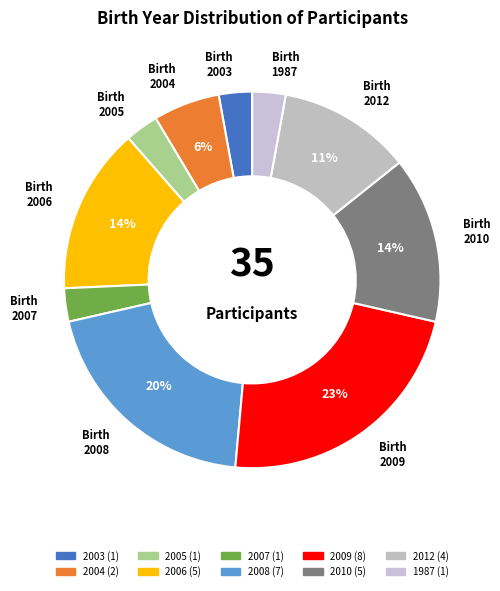

Which slice is the largest?

2009